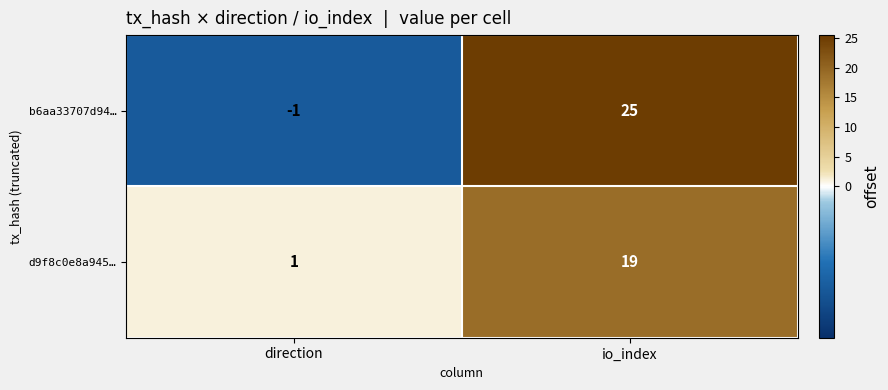

Reading left to right, list all the values displayed in this chart.

b6aa33707d94…: -1	25
d9f8c0e8a945…: 1	19